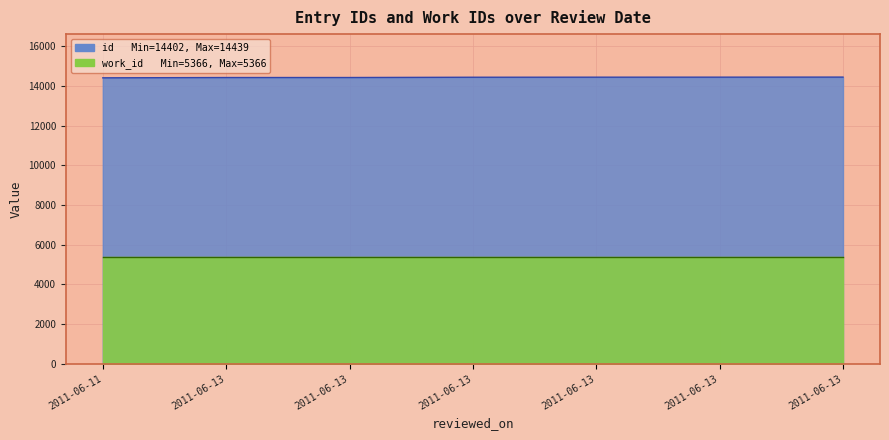

True or false: there are more than 2 points higher than both neighbors.

False